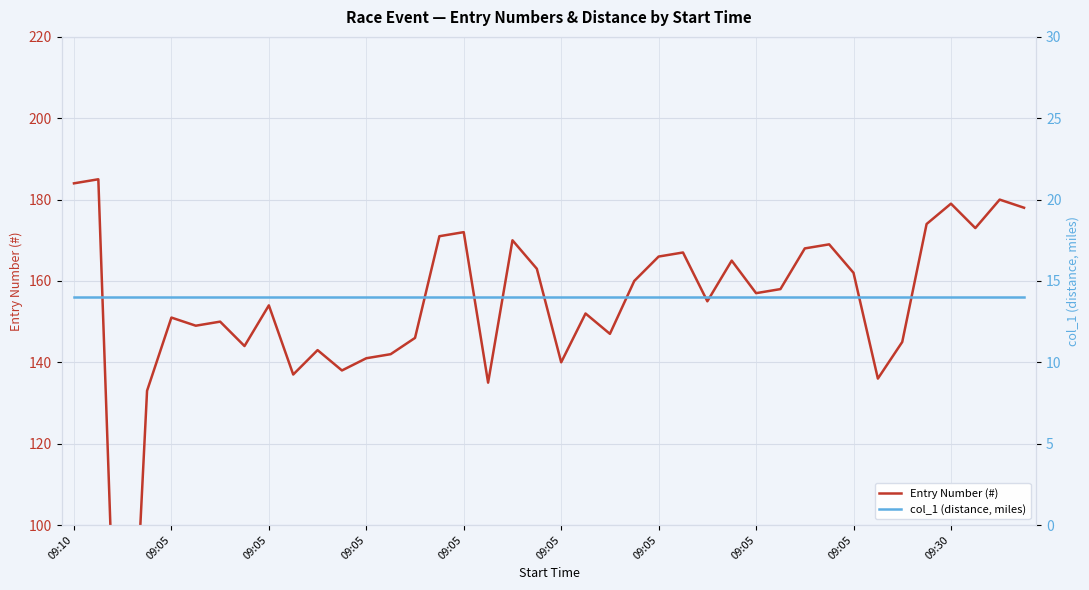

True or false: Entry Number (#) has more than 2 interior local peaks.

True